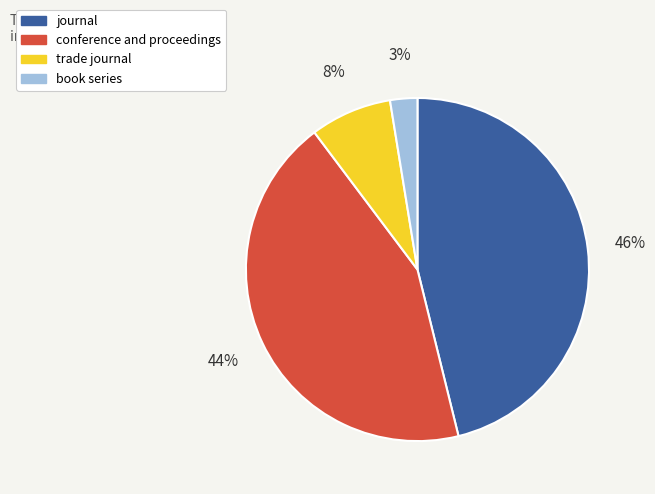

To the nearest percent, what is the average slice percentage?

25%